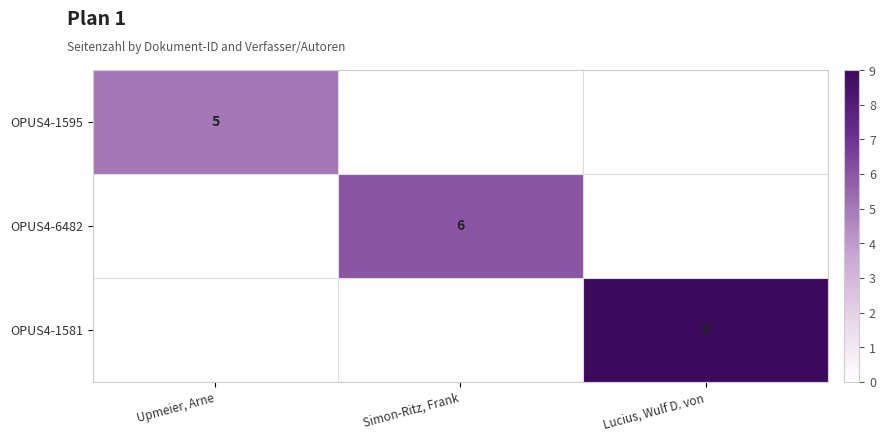

The value of OPUS4-1581 at Lucius, Wulf D. von is 2. True or false?

False